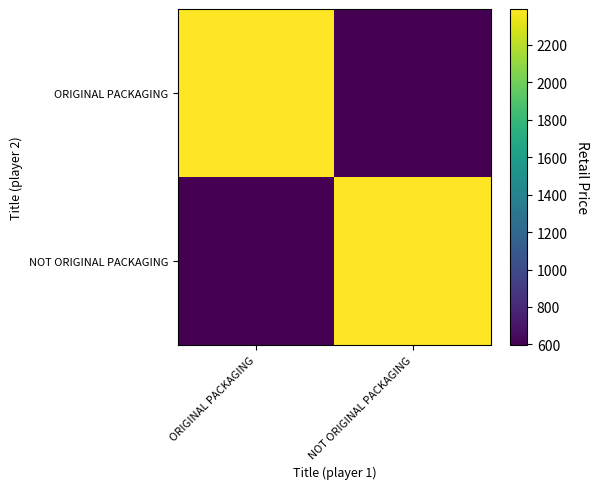

At NOT ORIGINAL PACKAGING, list the series in order from smallest to largest.

ORIGINAL PACKAGING, NOT ORIGINAL PACKAGING